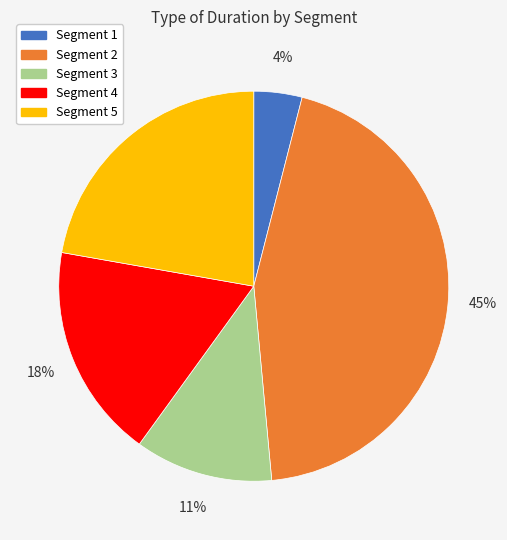

Which has a higher value, Segment 1 or Segment 3?

Segment 3